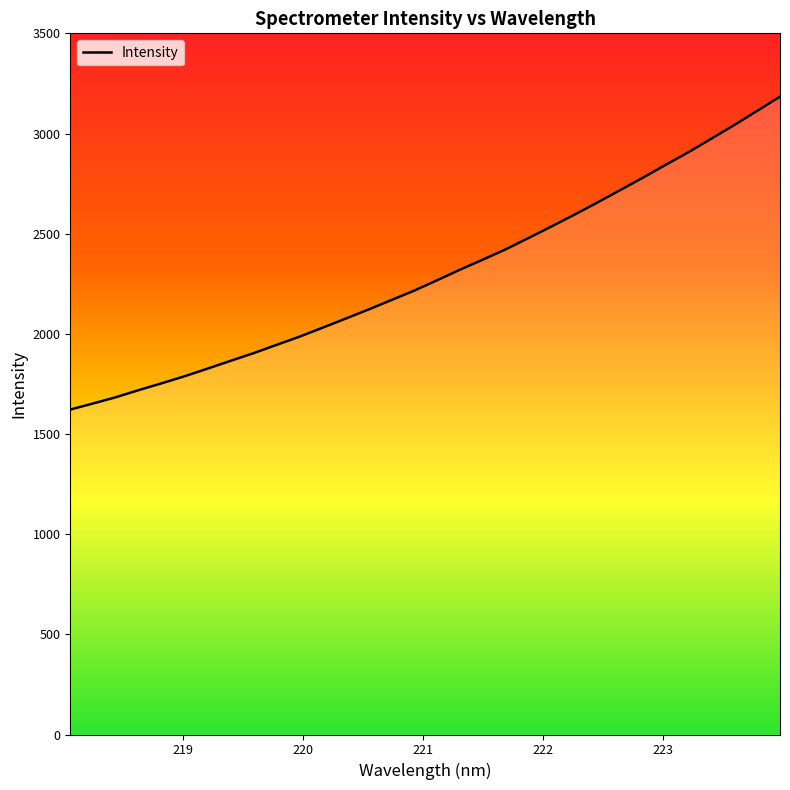

What is the maximum value shown in the chart?

3183.7